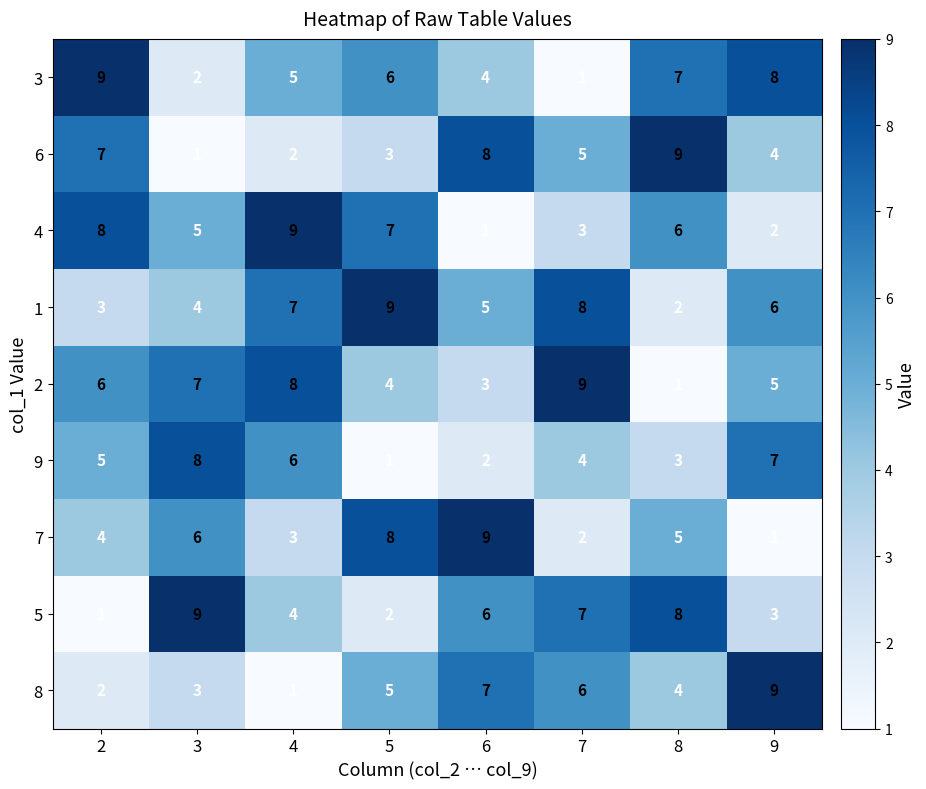

How many 9 values are between 3 and 7?

5